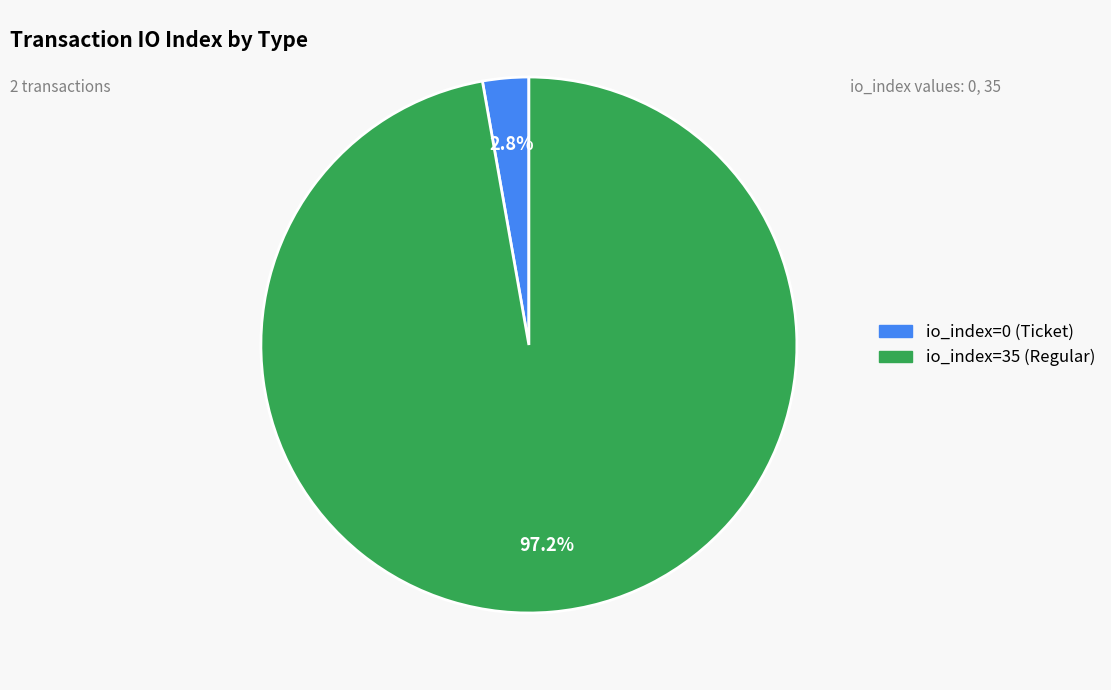

Does io_index=0 (Ticket) represent more than half of the total?

No